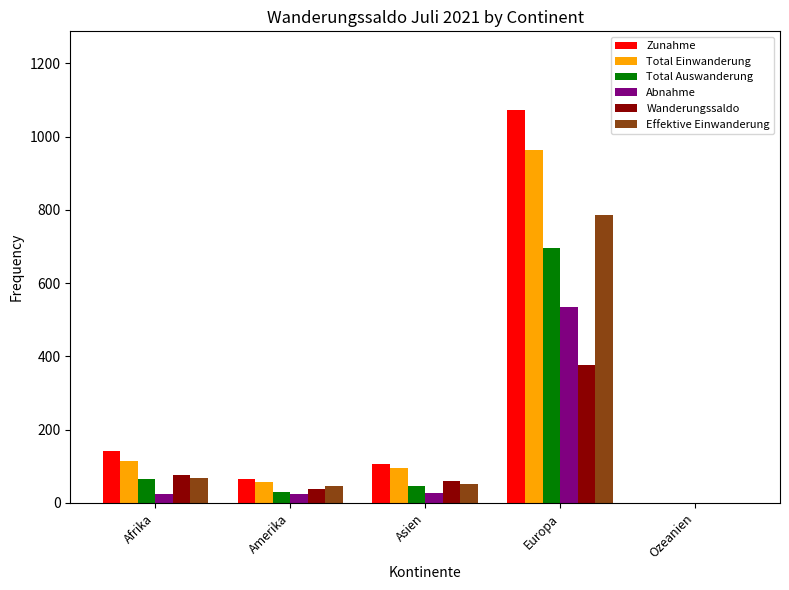

Between Asien and Ozeanien, which series saw the biggest shift?

Zunahme